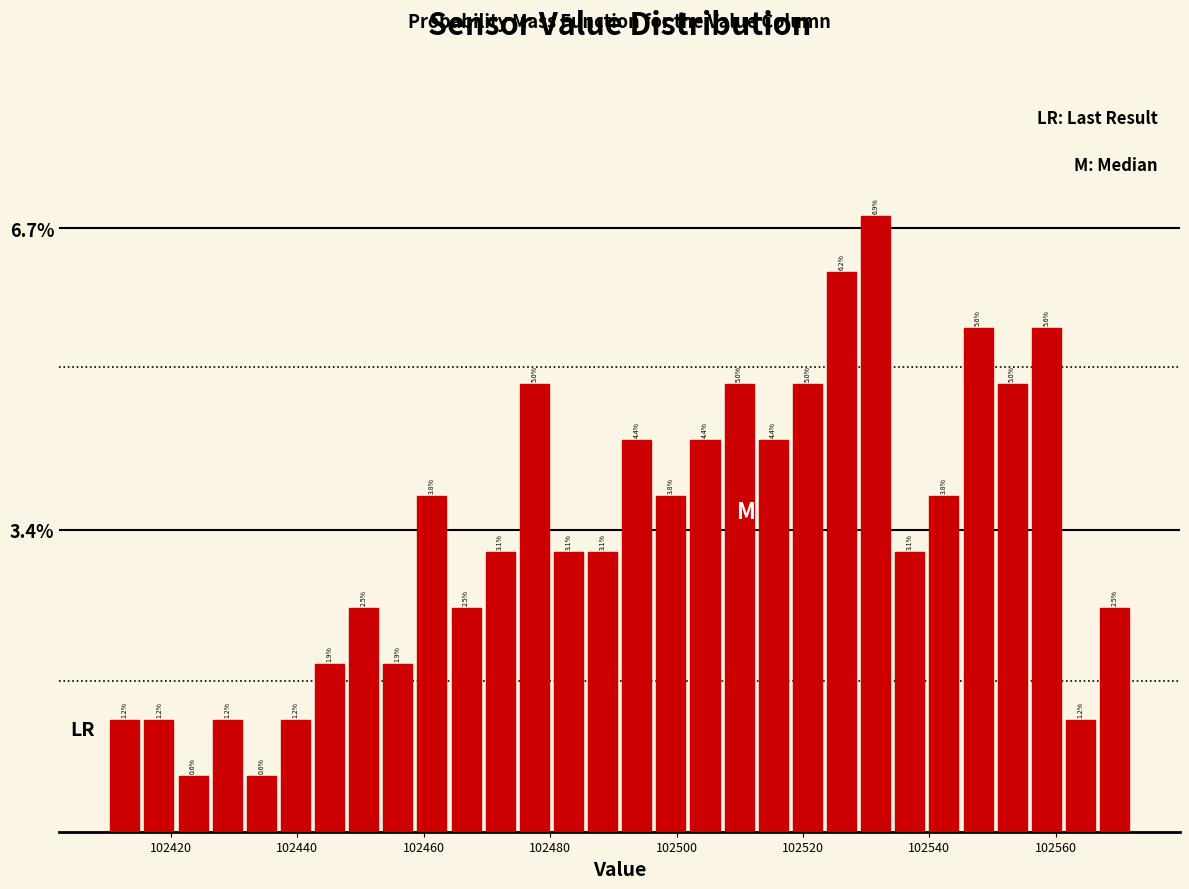

Read against the x-axis, roughly where is the centre of the tallest bar?

102532